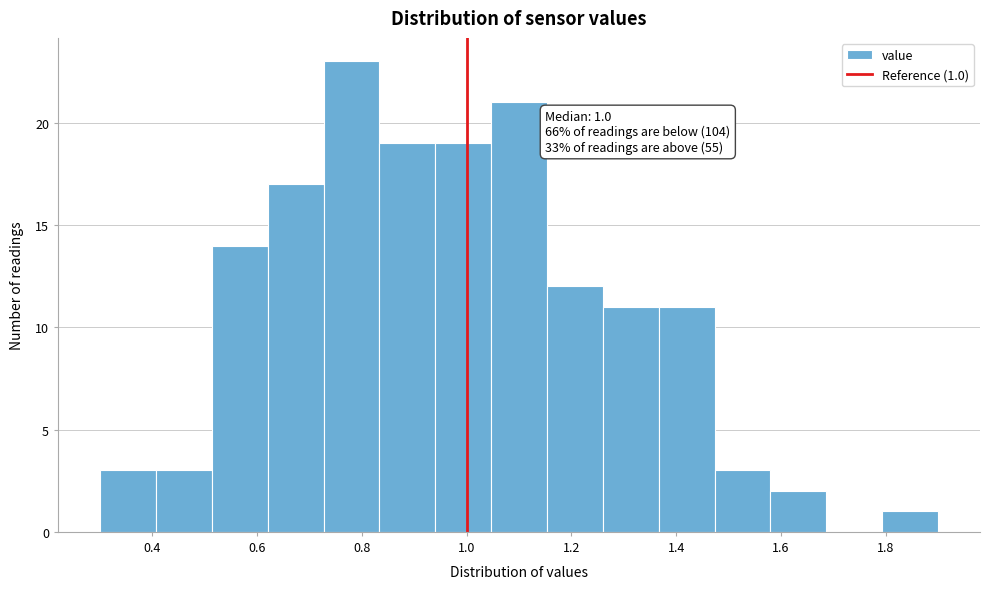

Which range on the x-axis has the tallest bar?

0.72 to 0.84